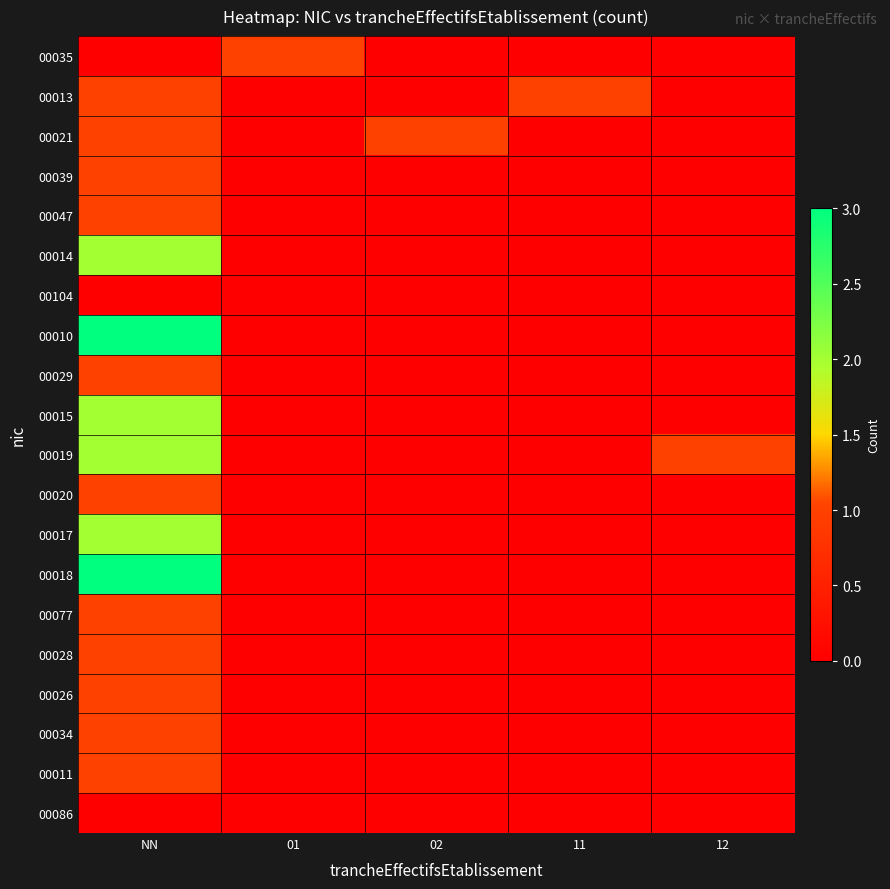

At NN, list the series in order from largest to smallest.

00010, 00018, 00014, 00015, 00019, 00017, 00013, 00021, 00039, 00047, 00029, 00020, 00077, 00028, 00026, 00034, 00011, 00035, 00104, 00086